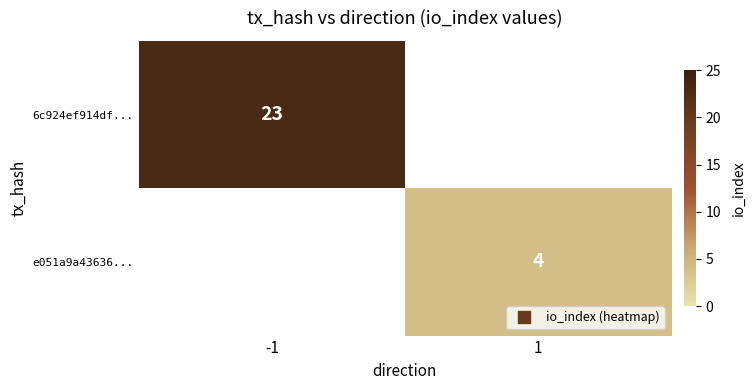

At how many categories does at least one series exceed 17?

1